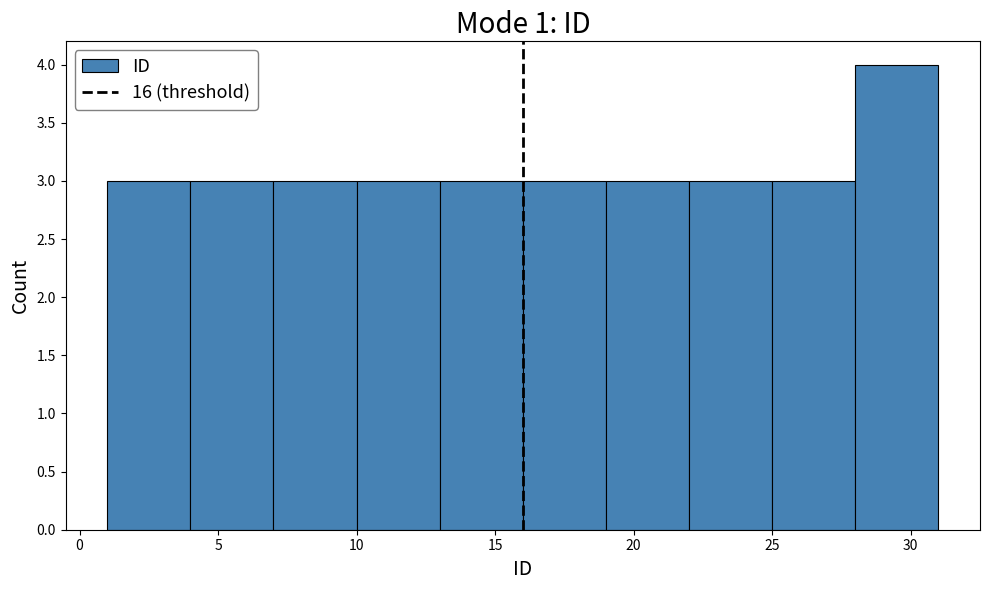

Reading left to right, transcribe this chart: for each bar, give the range it covers on the x-axis and its height. The values are not printed on the chart, so give them approximately, as read against the axis.

1 to 4: 3
4 to 7: 3
7 to 10: 3
10 to 13: 3
13 to 16: 3
16 to 19: 3
19 to 22: 3
22 to 25: 3
25 to 28: 3
28 to 31: 4